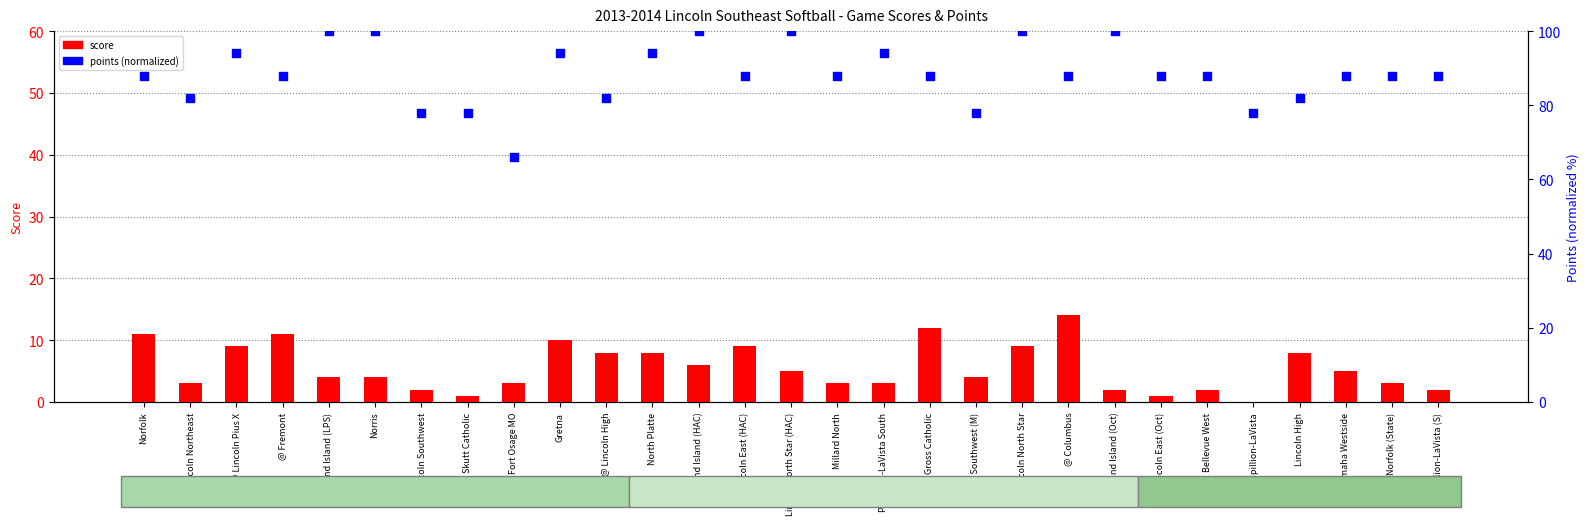

Is the value of score at @ Lincoln Southwest greater than the value of points (normalized) at Bellevue West?

No